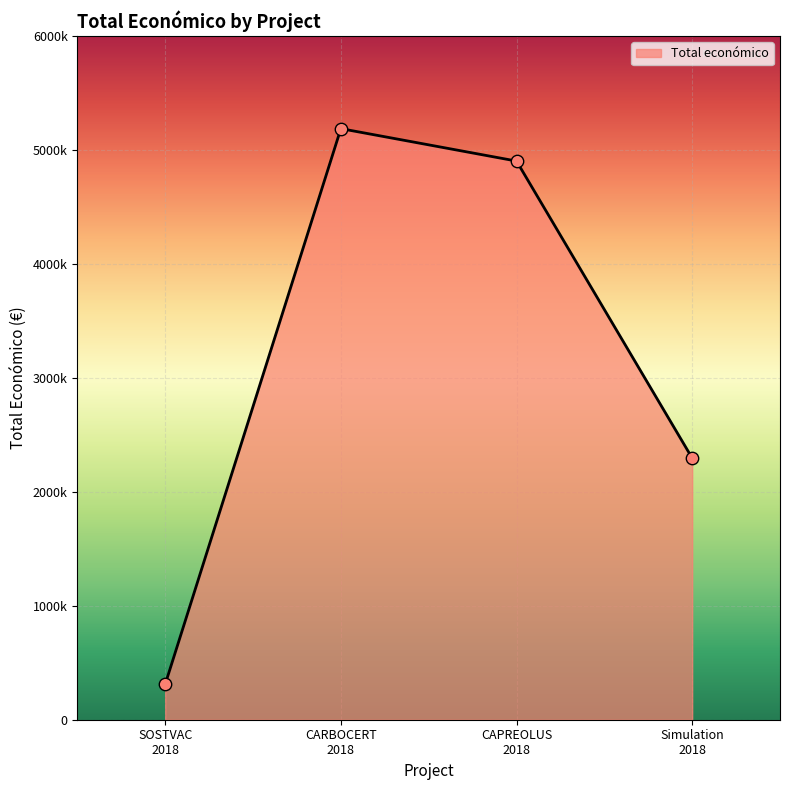

Between Simulation 2018 and CARBOCERT 2018, which is larger?

CARBOCERT 2018